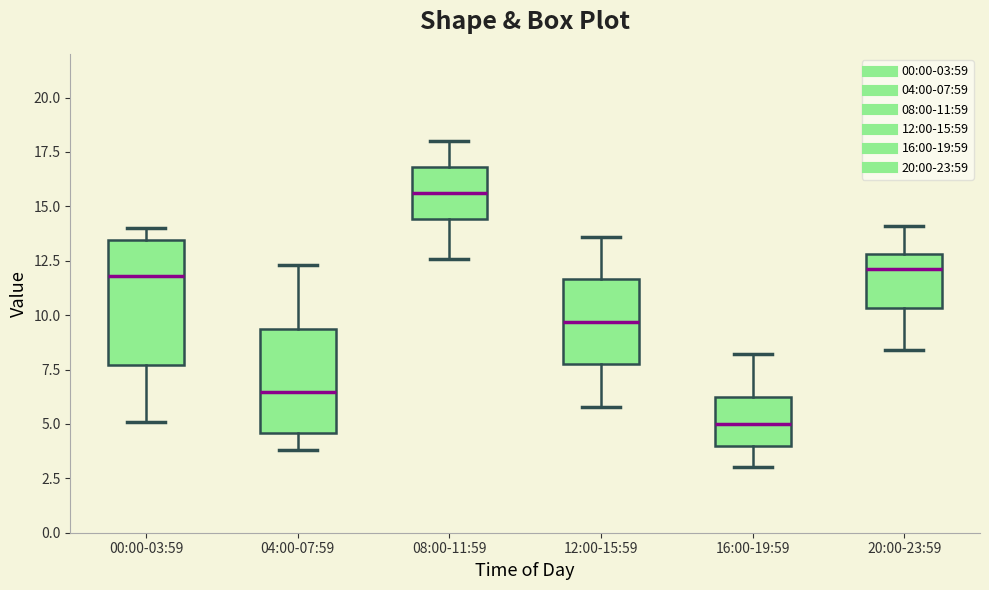

Which box is the tallest, from its lower edge to its upper edge?

00:00-03:59